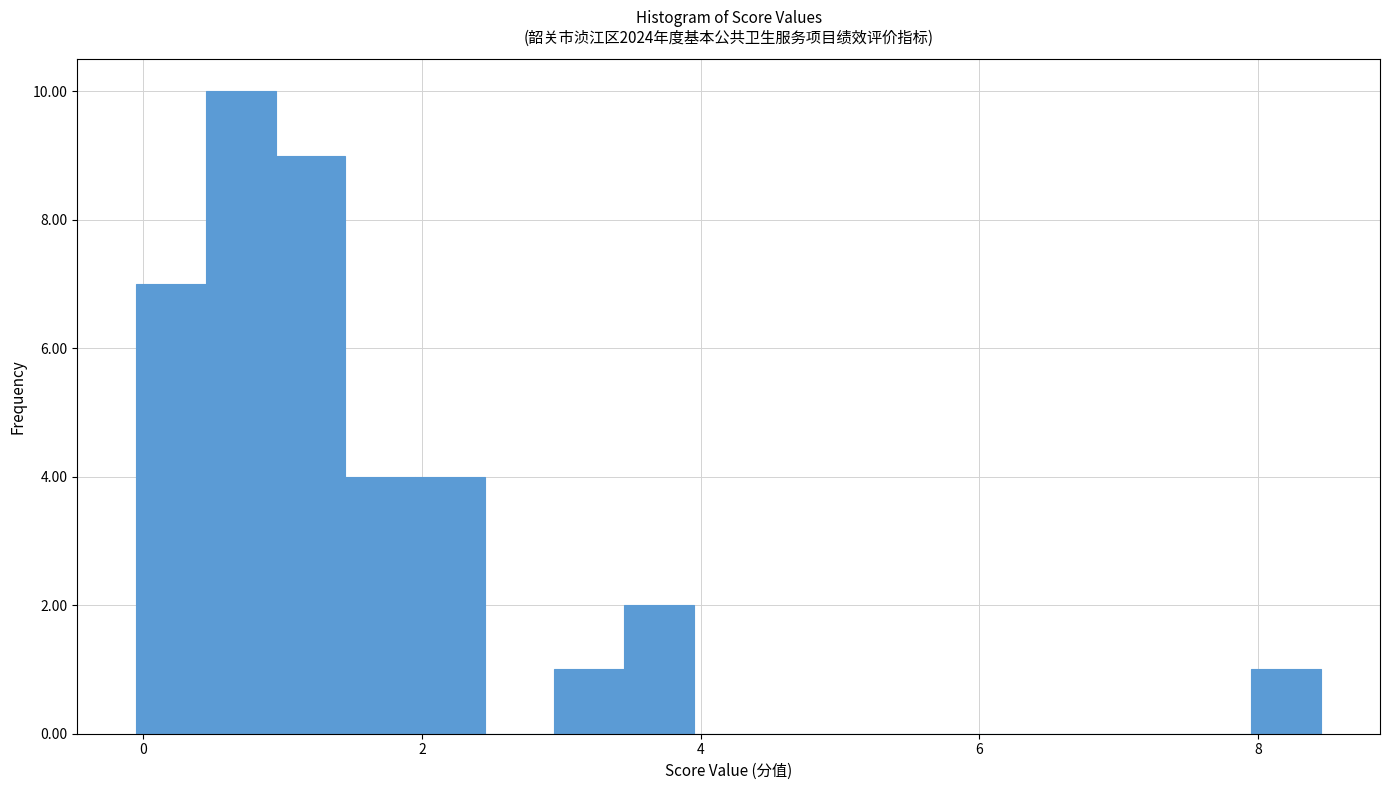

Read against the x-axis, roughly where is the centre of the tallest bar?

0.8